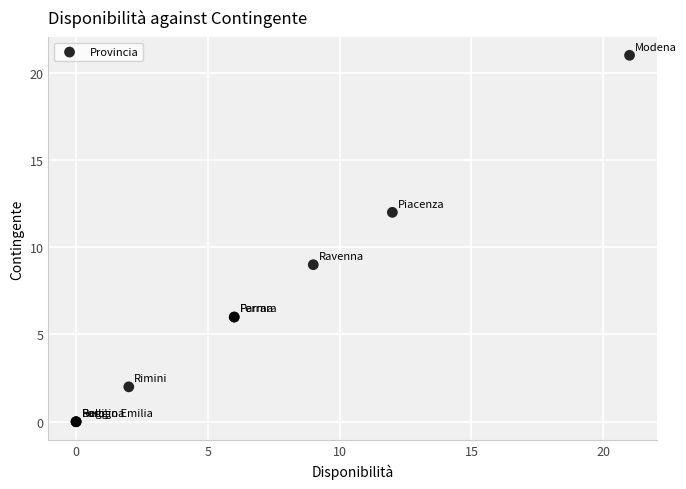

What Y value in the scatter plot is closest to 10?

9